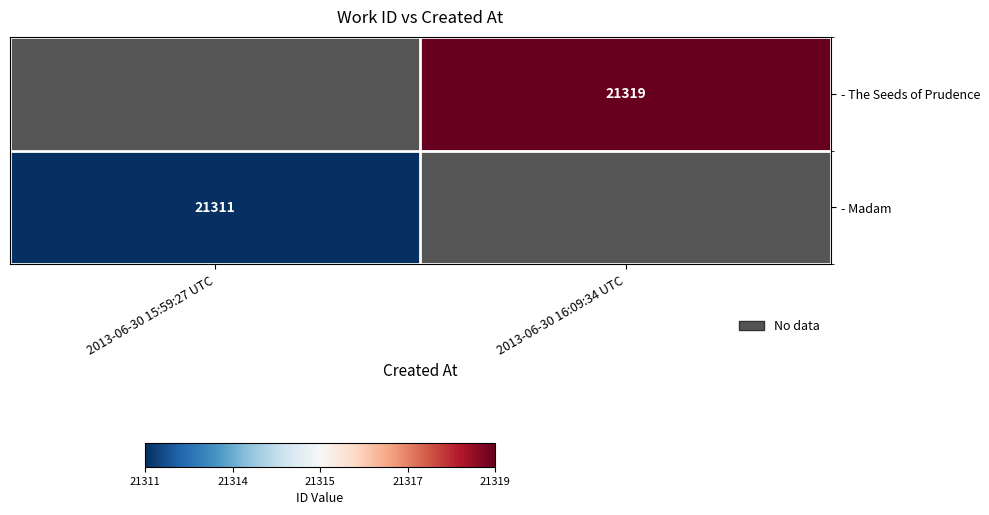

The value of - Madam at 2013-06-30 15:59:27 UTC is 33656. True or false?

False